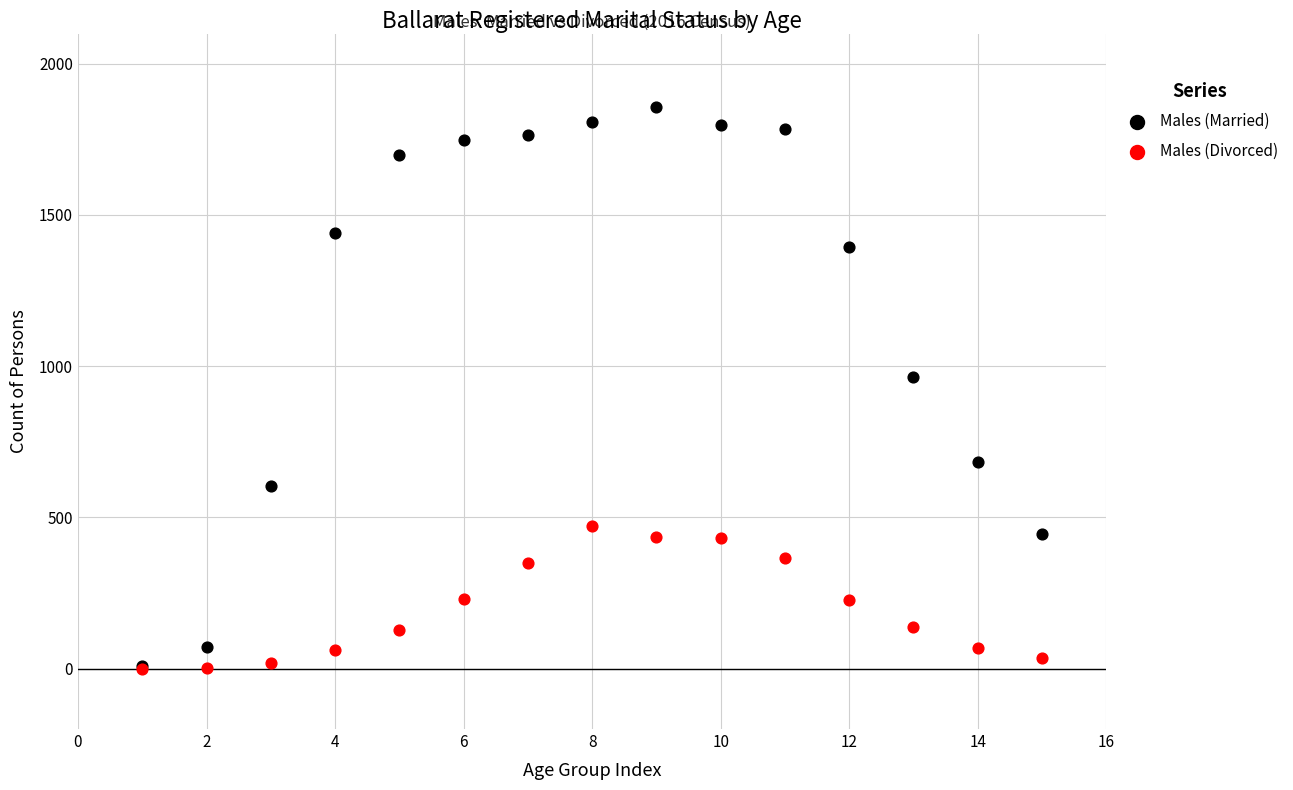

Which series has the largest Y range (max minus min)?

Males (Married)